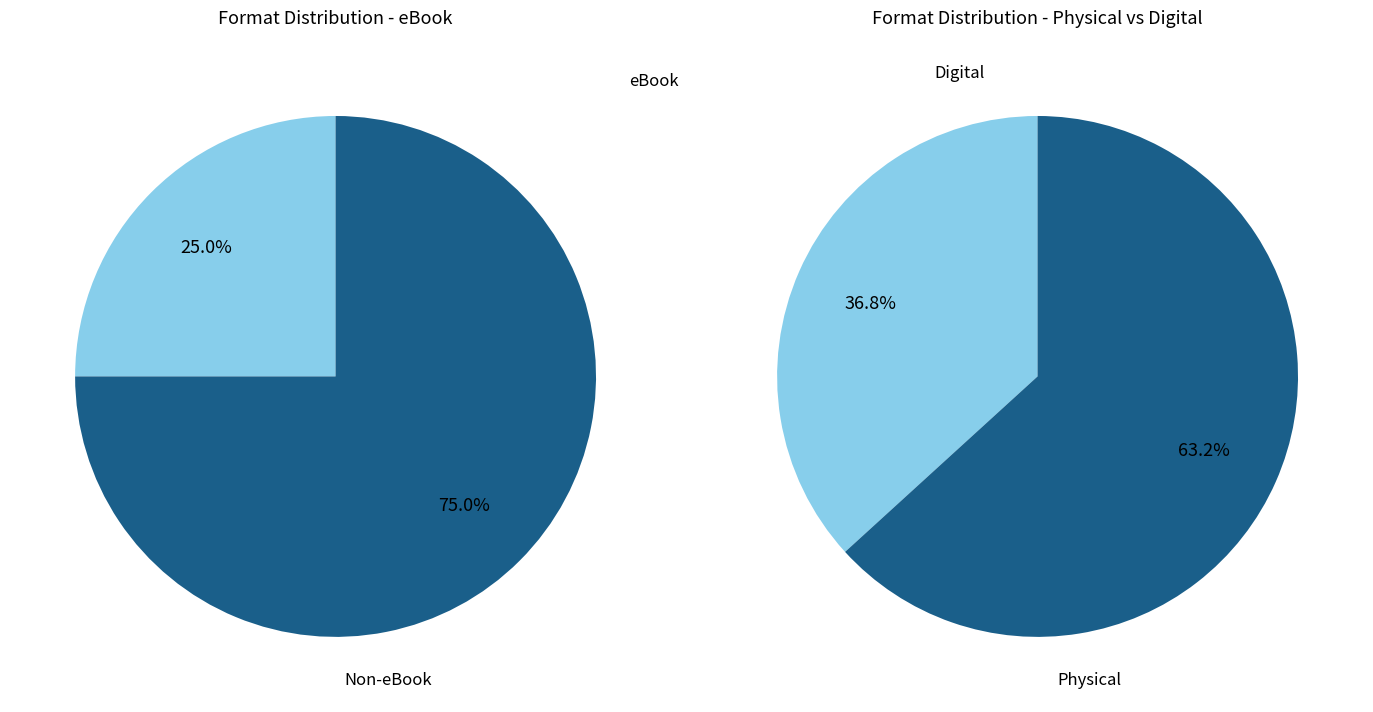

Is eBook the majority of the pie?

No